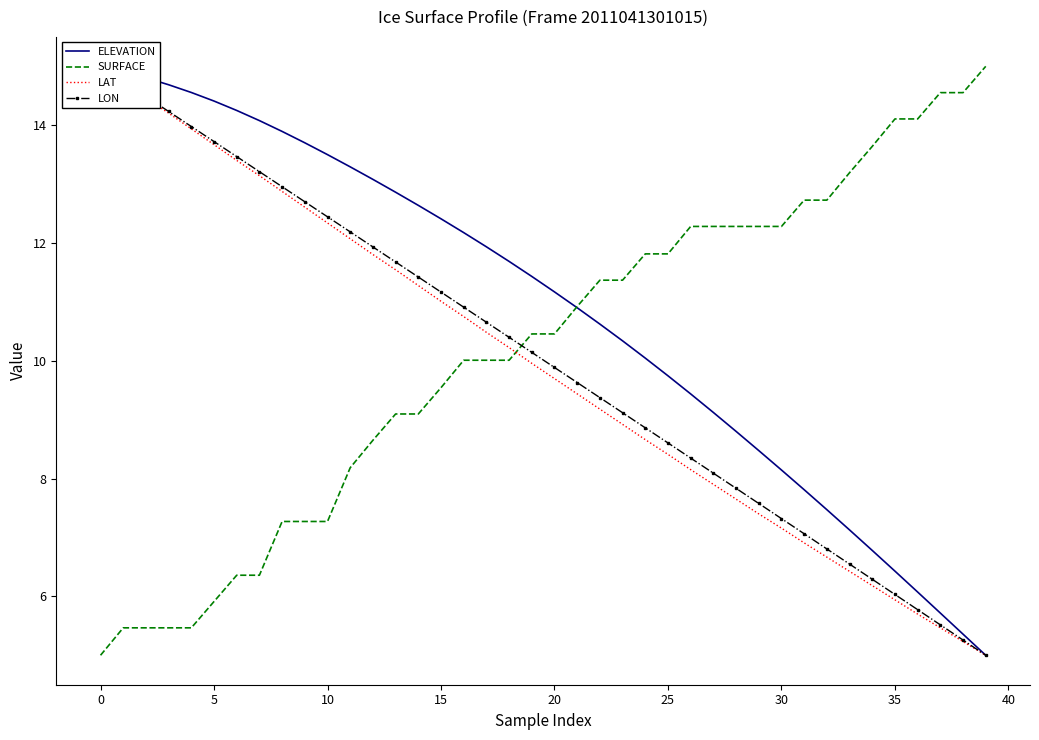

The SURFACE series shows 3.6 at 15. True or false?

False